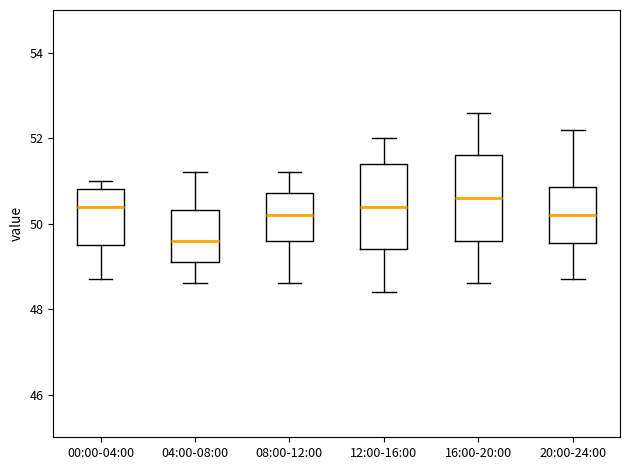

Reading left to right, transcribe this box plot: for each box, give where its median line is, the range the box spans, and where its two whiskers end, as read against the y-axis. The values are not printed on the chart, so give them approximately, as read against the axis.

00:00-04:00: median 50.4, box 49.6 to 50.8, whiskers 48.8 to 51.0
04:00-08:00: median 49.6, box 49.2 to 50.4, whiskers 48.6 to 51.2
08:00-12:00: median 50.2, box 49.6 to 50.8, whiskers 48.6 to 51.2
12:00-16:00: median 50.4, box 49.4 to 51.4, whiskers 48.4 to 52.0
16:00-20:00: median 50.6, box 49.6 to 51.6, whiskers 48.6 to 52.6
20:00-24:00: median 50.2, box 49.6 to 50.8, whiskers 48.8 to 52.2